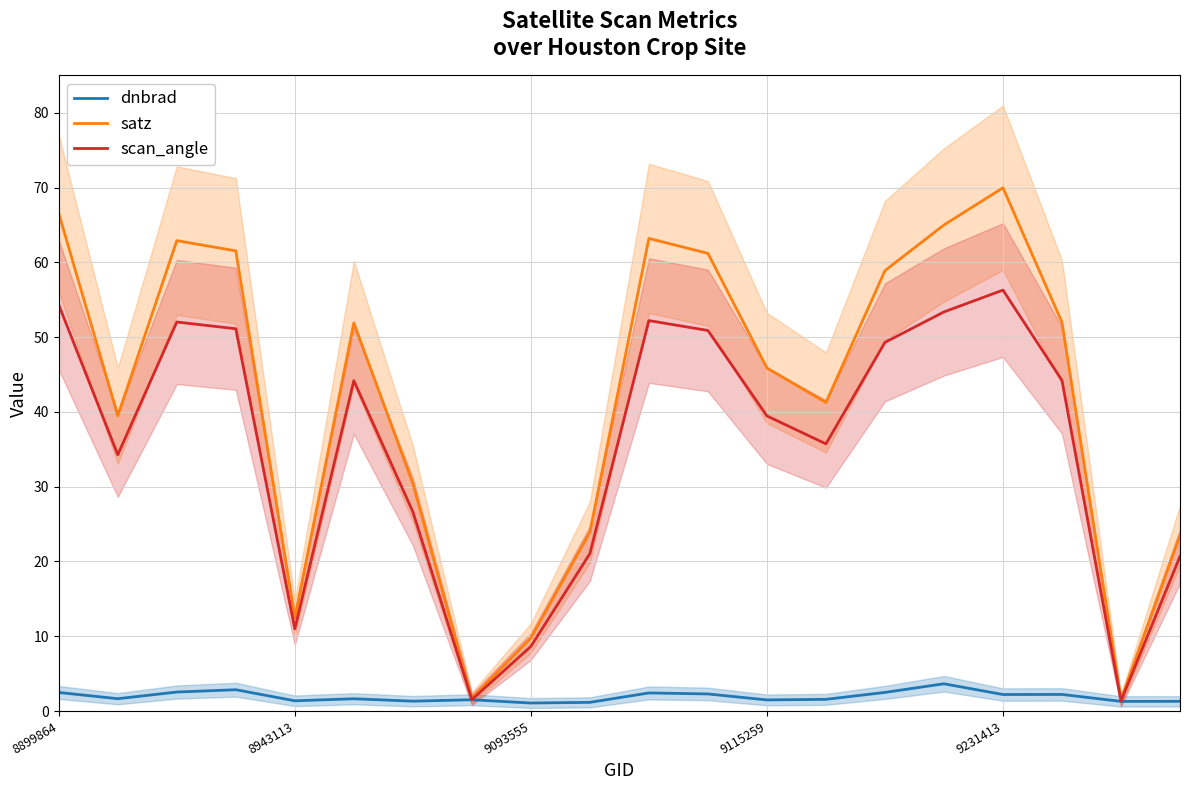

The value of satz at 7 is 1.7. True or false?

True